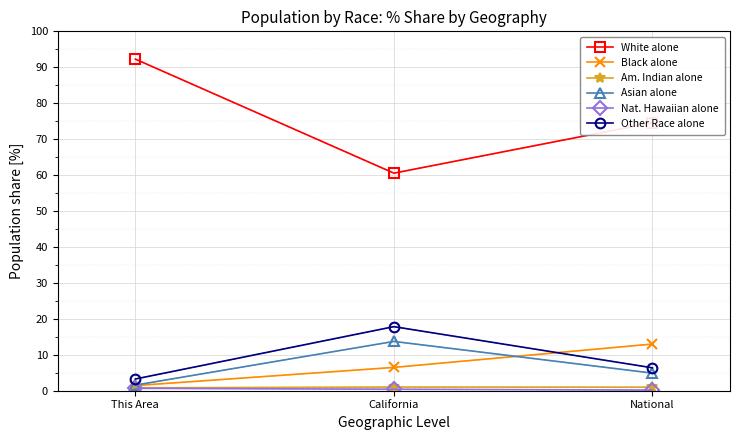

What is the label of the 2nd point from the right?

California